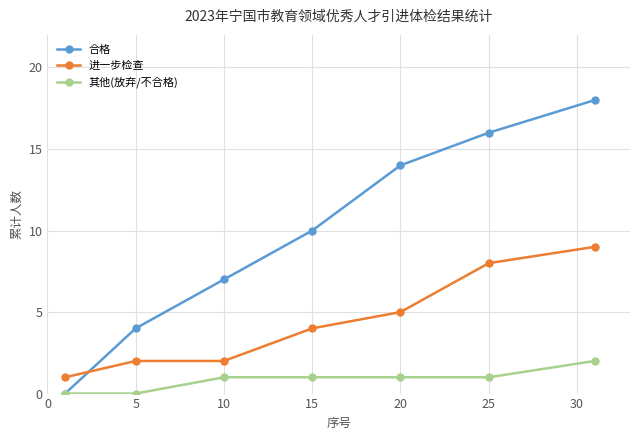

List the series in order of their peak value, highest first.

合格, 进一步检查, 其他(放弃/不合格)